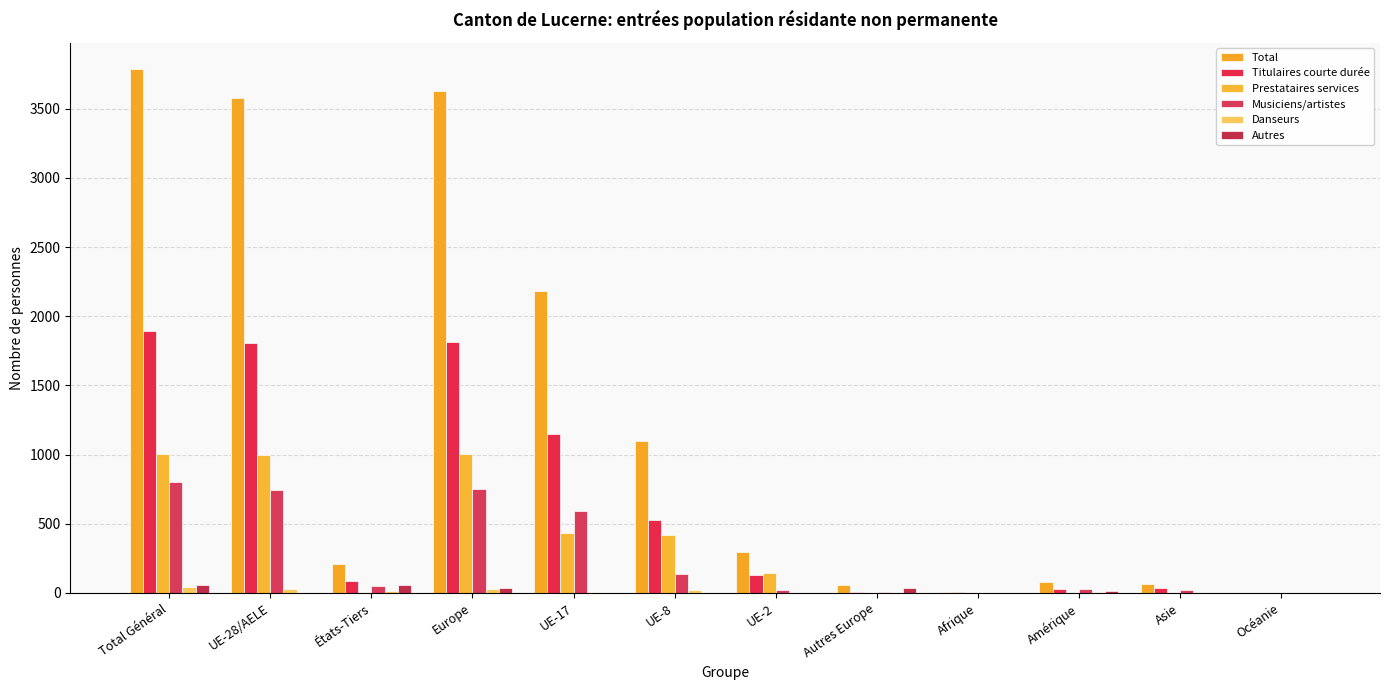

What is the difference between the maximum and minimum values in the Prestataires services series?

1001